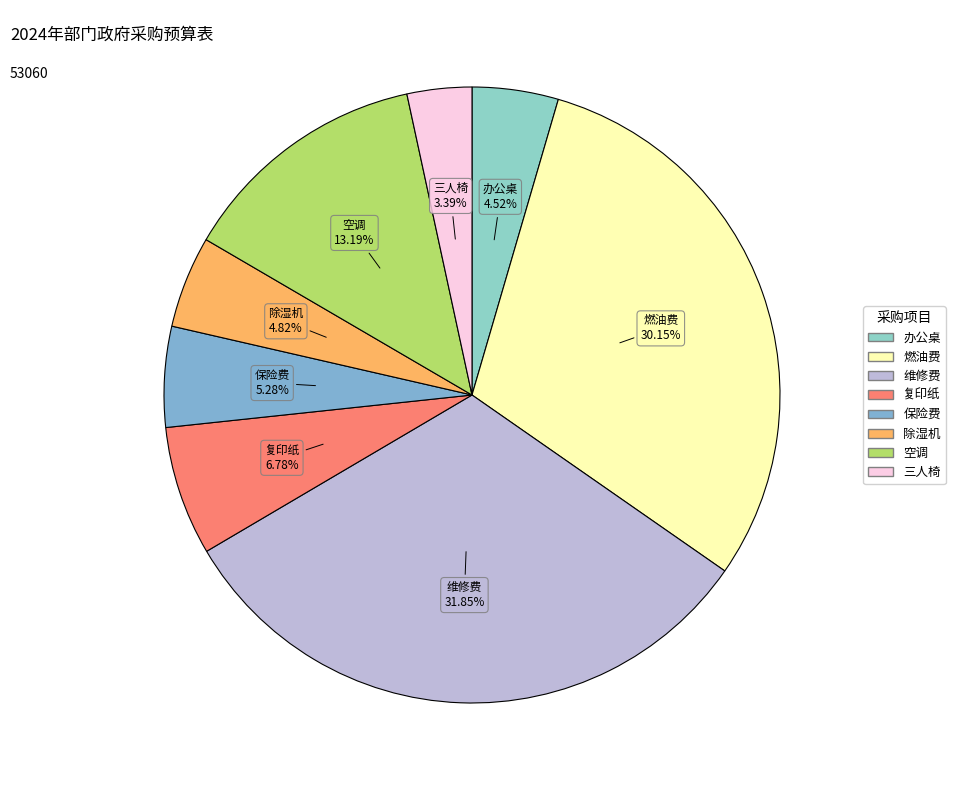

What is the ratio of the value at 空调 to the value at 维修费?

0.4